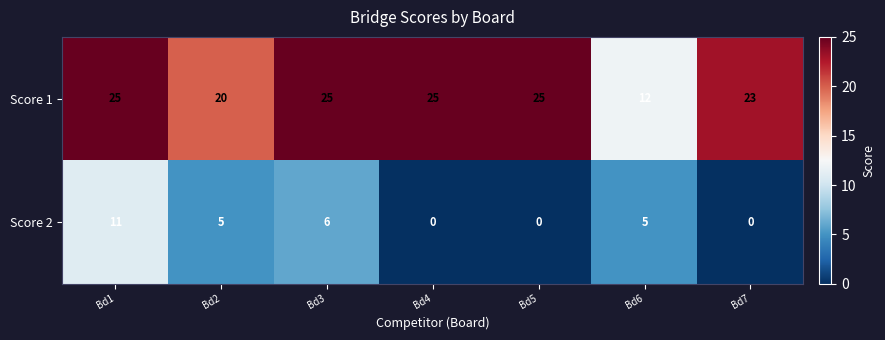

What is the sum of the Score 1 values at Bd6 and Bd7?

35